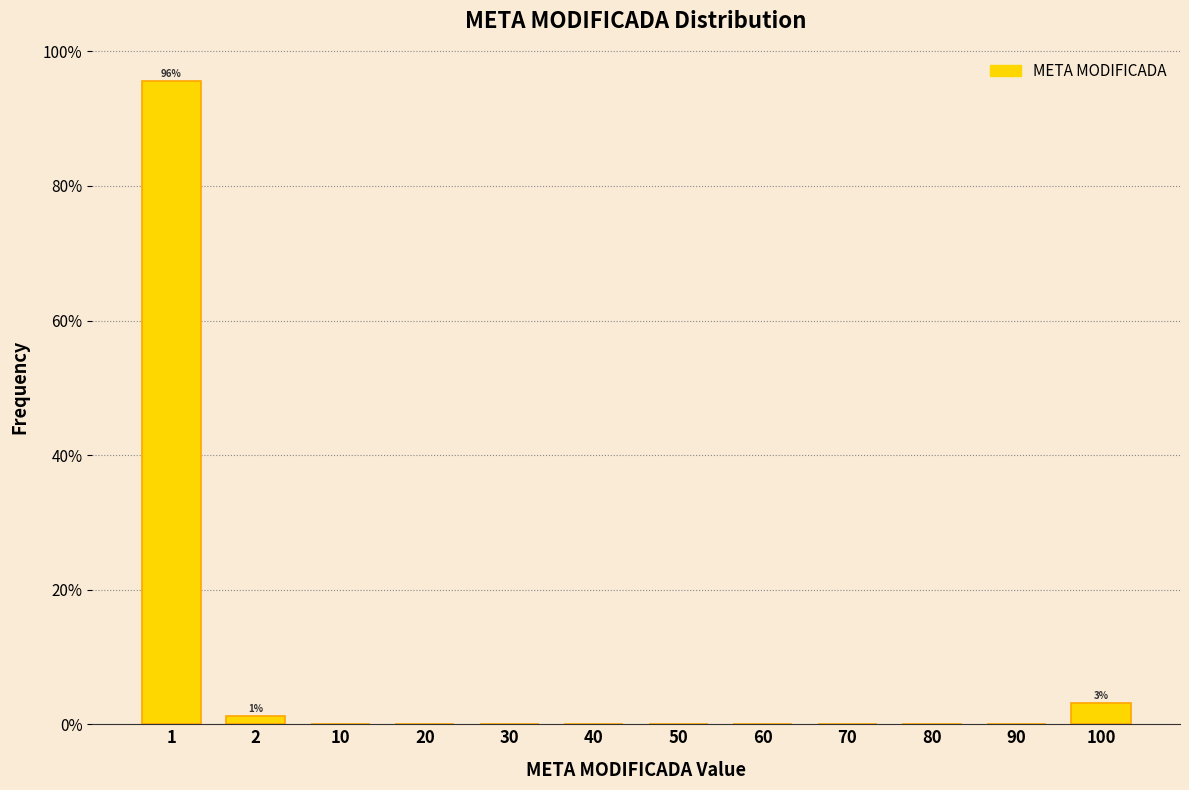

Reading left to right, extract all data points from this chart.

1=95.6	2=1.3	10=0.0	20=0.0	30=0.0	40=0.0	50=0.0	60=0.0	70=0.0	80=0.0	90=0.0	100=3.1